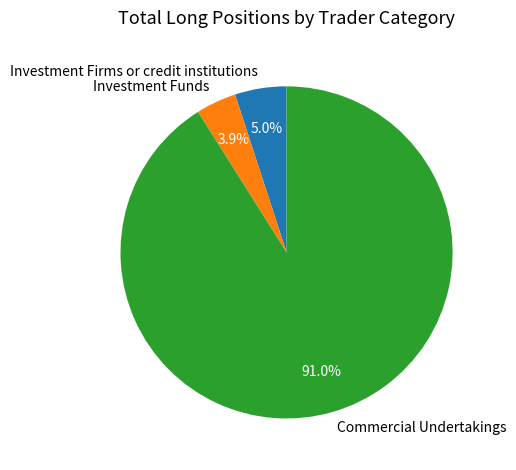

What percentage do Commercial Undertakings and Investment Firms or credit institutions together represent?

96.1%